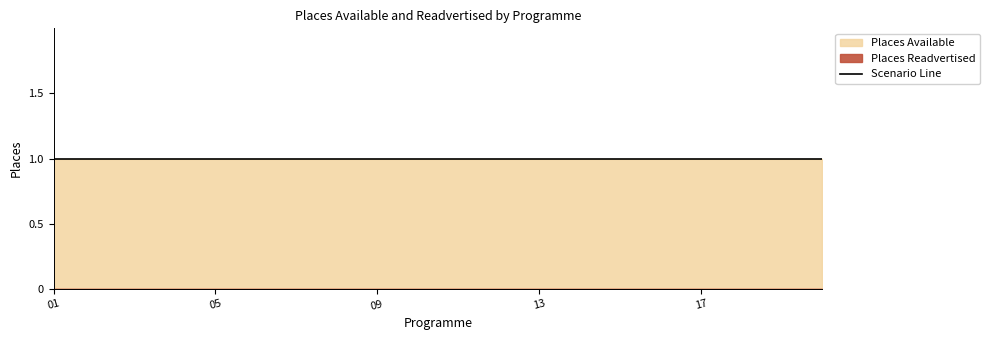

Reading left to right, list all the values displayed in this chart.

Places Available: 1	1	1	1	1	1	1	1	1	1	1	1	1	1	1	1	1	1	1	1
Places Readvertised: 0	0	0	0	0	0	0	0	0	0	0	0	0	0	0	0	0	0	0	0